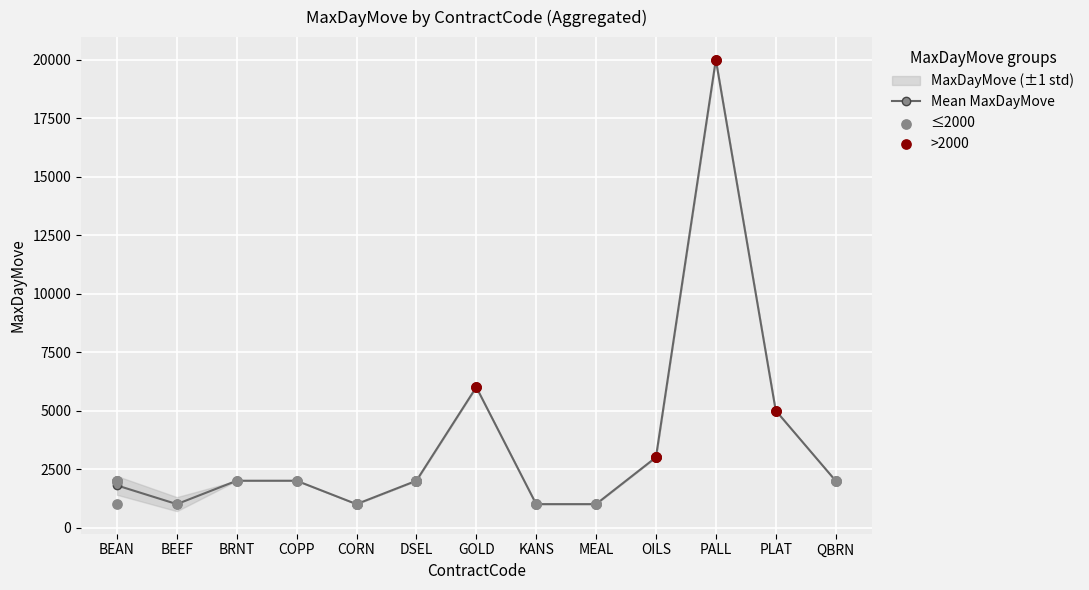

The Mean MaxDayMove series shows 2469 at BEAN. True or false?

False